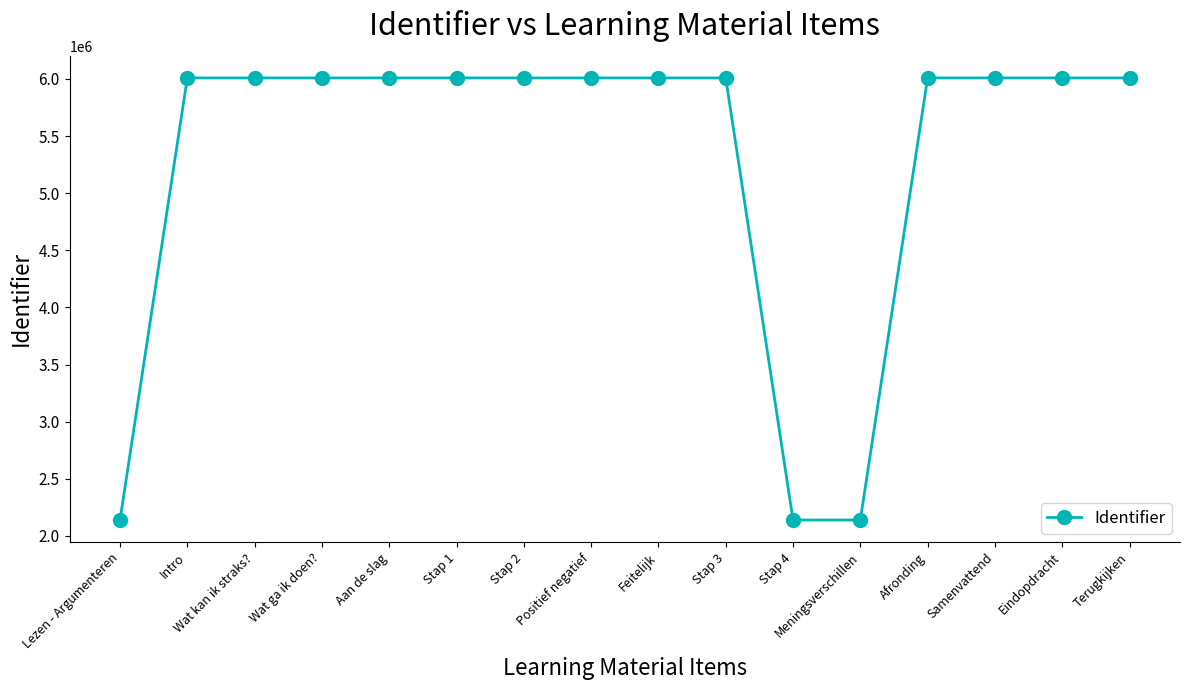

What is the approximate value at Afronding, to the nearest 50?

6009100